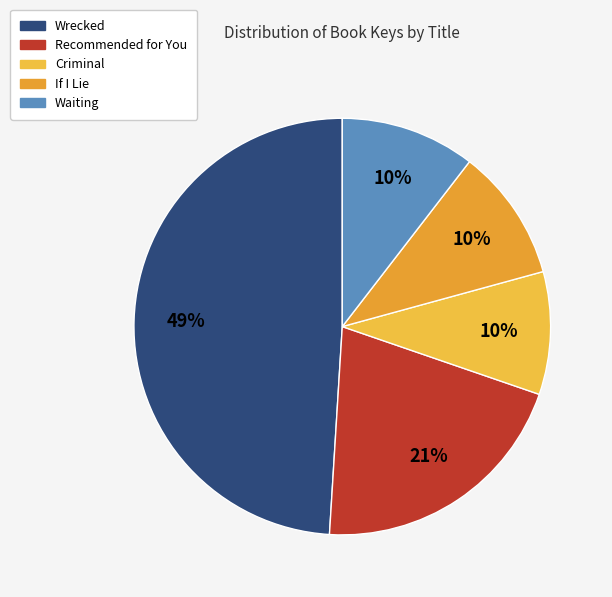

Which slice is the smallest?

Criminal